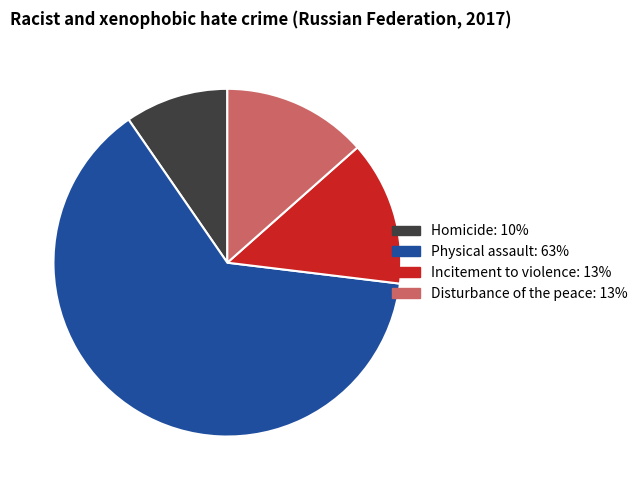

Is there a majority slice in this chart?

Yes